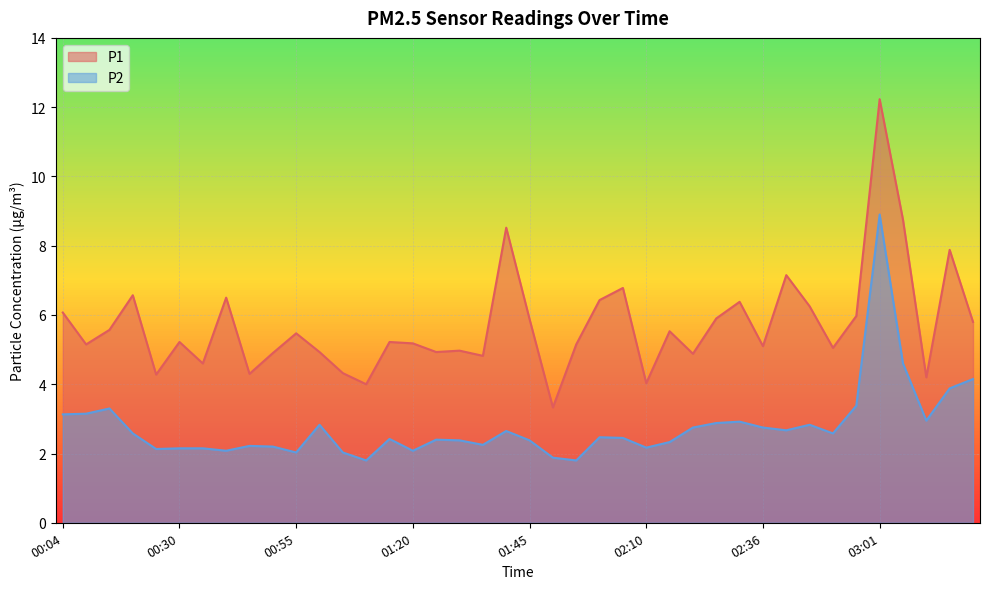

Which category has the highest value across all series?

03:01